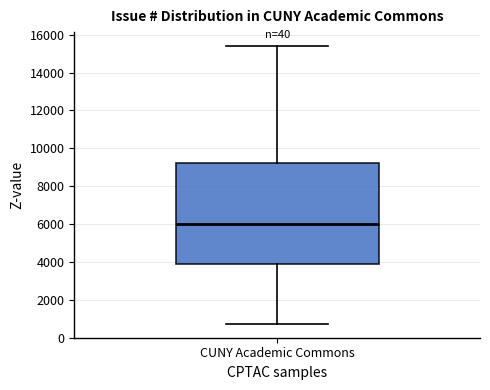

Read this box plot against the y-axis: the position of the median line, the range covered by the box, and the ends of both whiskers. The values are not printed on the chart, so give them approximately, as read against the axis.

median 6000, box 4000 to 9200, whiskers 800 to 15400